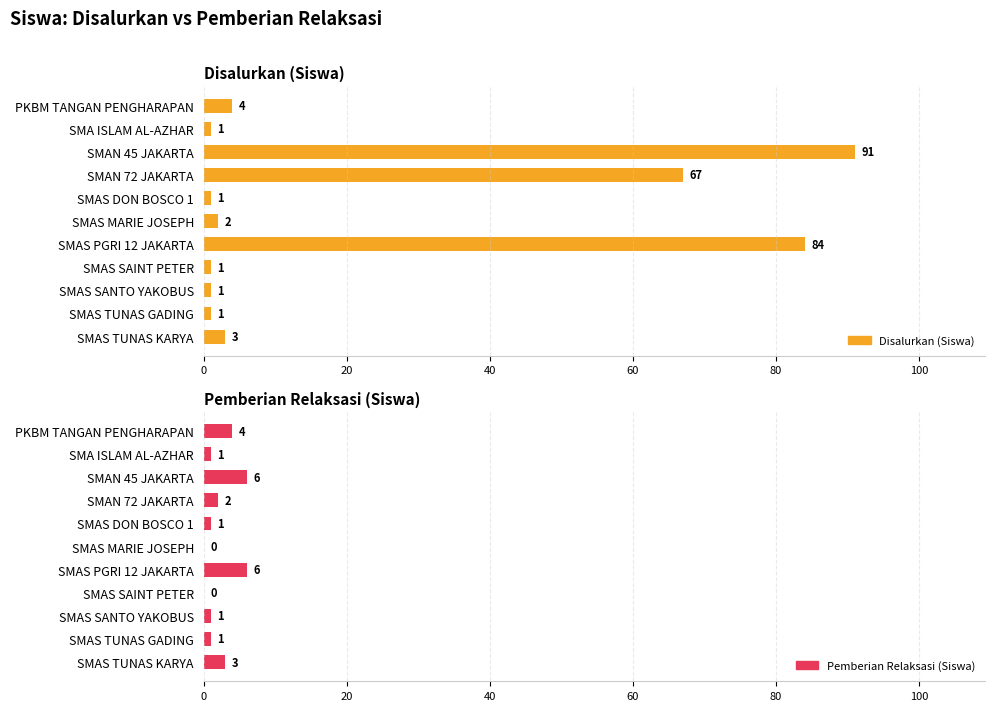

At how many categories does at least one series exceed 67?

2